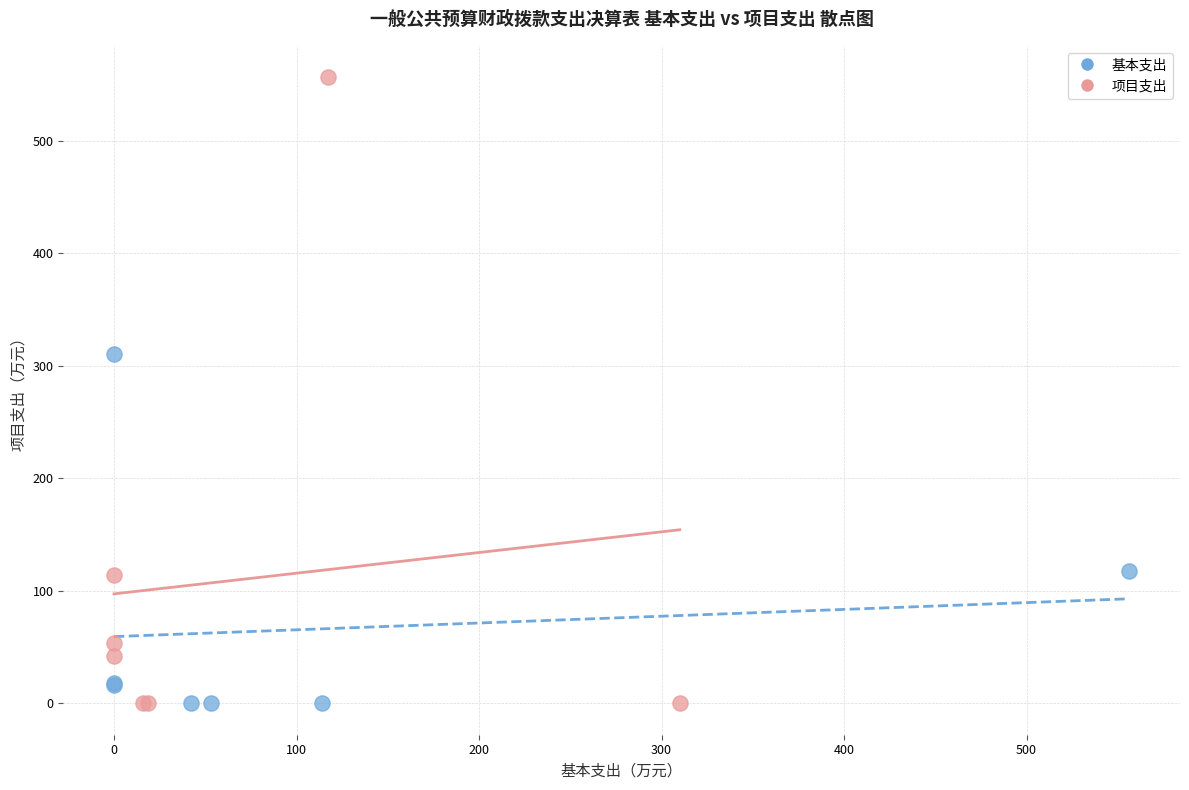

Which series contains the highest Y value?

项目支出